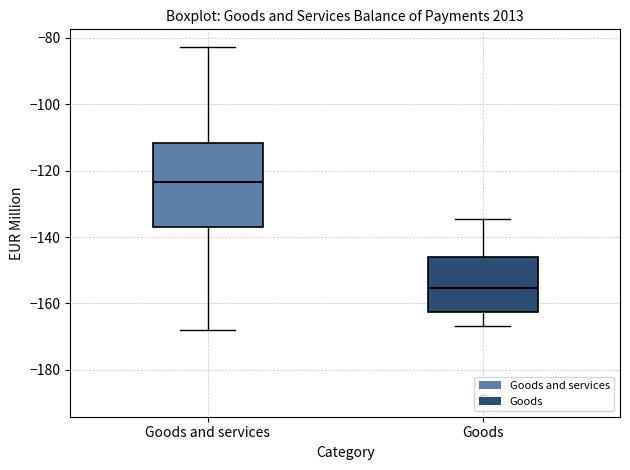

Where does the median line of the box for Goods and services sit on the y-axis? The values are not printed on the chart, so give them approximately, as read against the axis.

-124